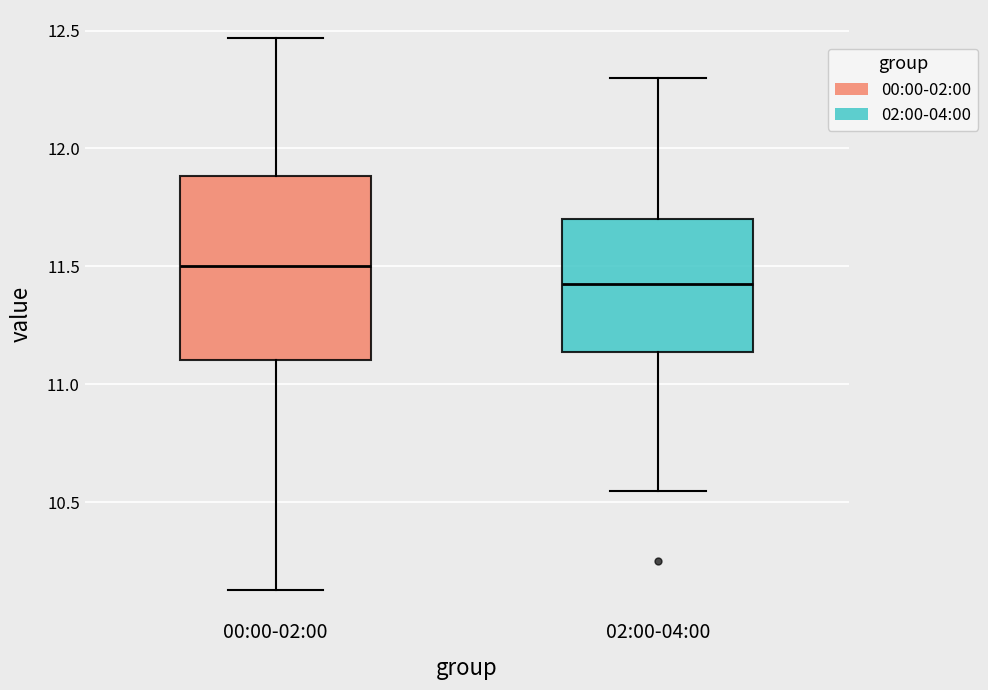

Where does the lower whisker of the box for 00:00-02:00 end on the y-axis? The values are not printed on the chart, so give them approximately, as read against the axis.

10.15